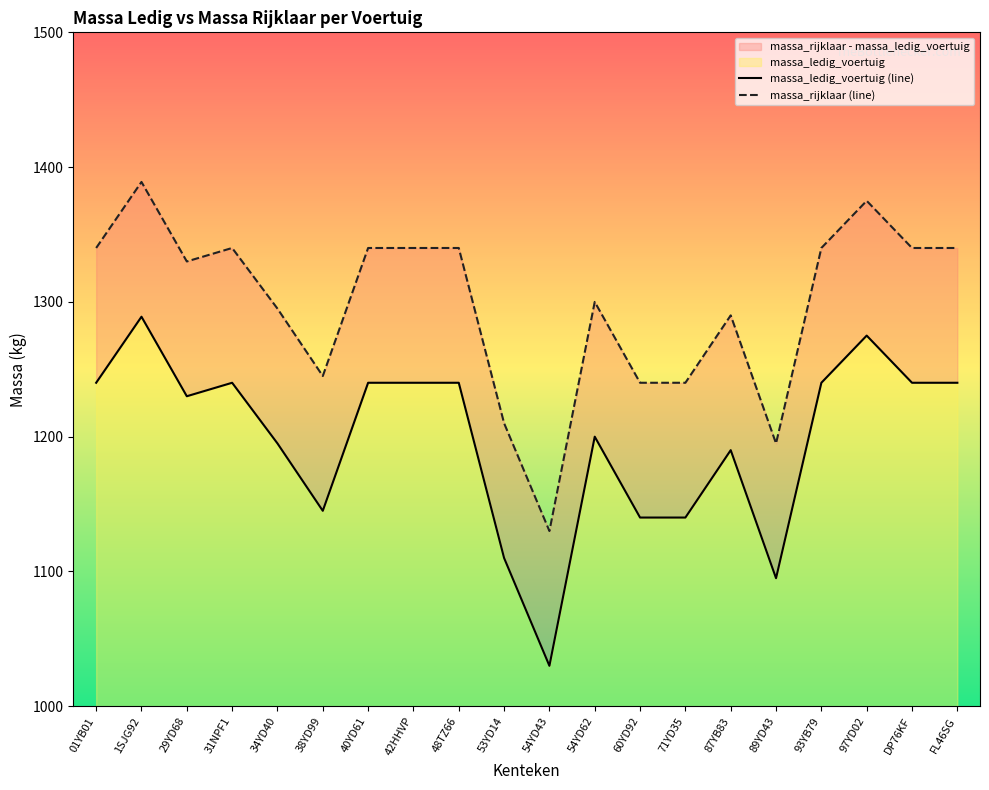

What is the difference between the maximum and minimum values in the massa_rijklaar series?

259